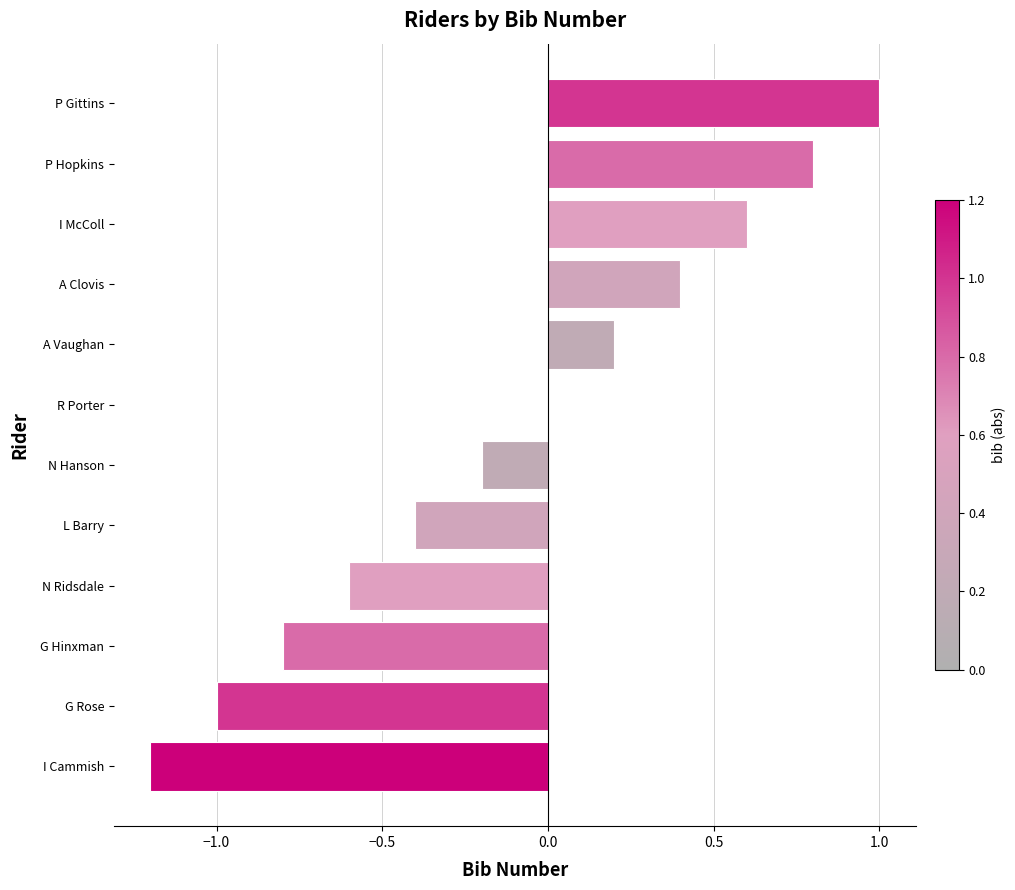

The value at N Hanson is -0.1. True or false?

False